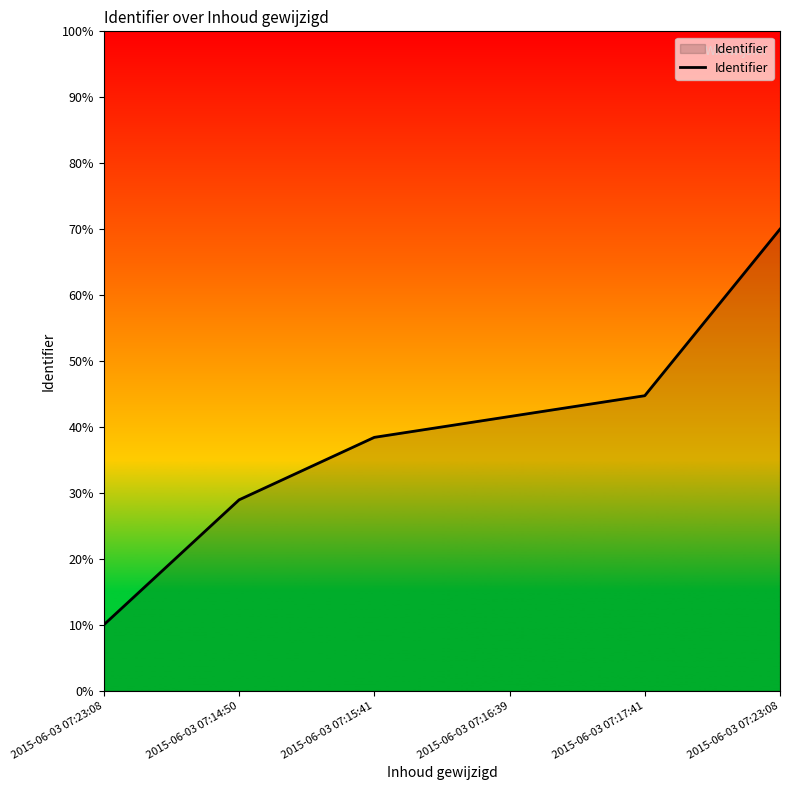

List the labels in order of value, largest first.

2015-06-03 07:23:08, 2015-06-03 07:17:41, 2015-06-03 07:16:39, 2015-06-03 07:15:41, 2015-06-03 07:14:50, 2015-06-03 07:23:08